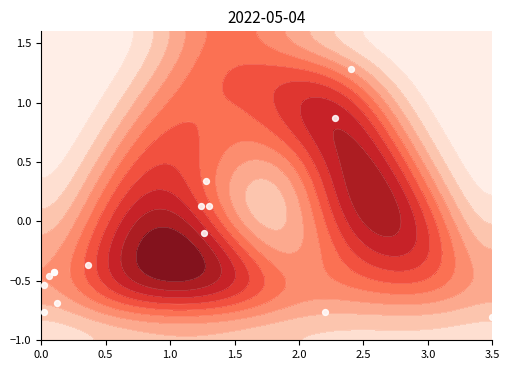

What is the difference between the maximum and minimum values?

2.5